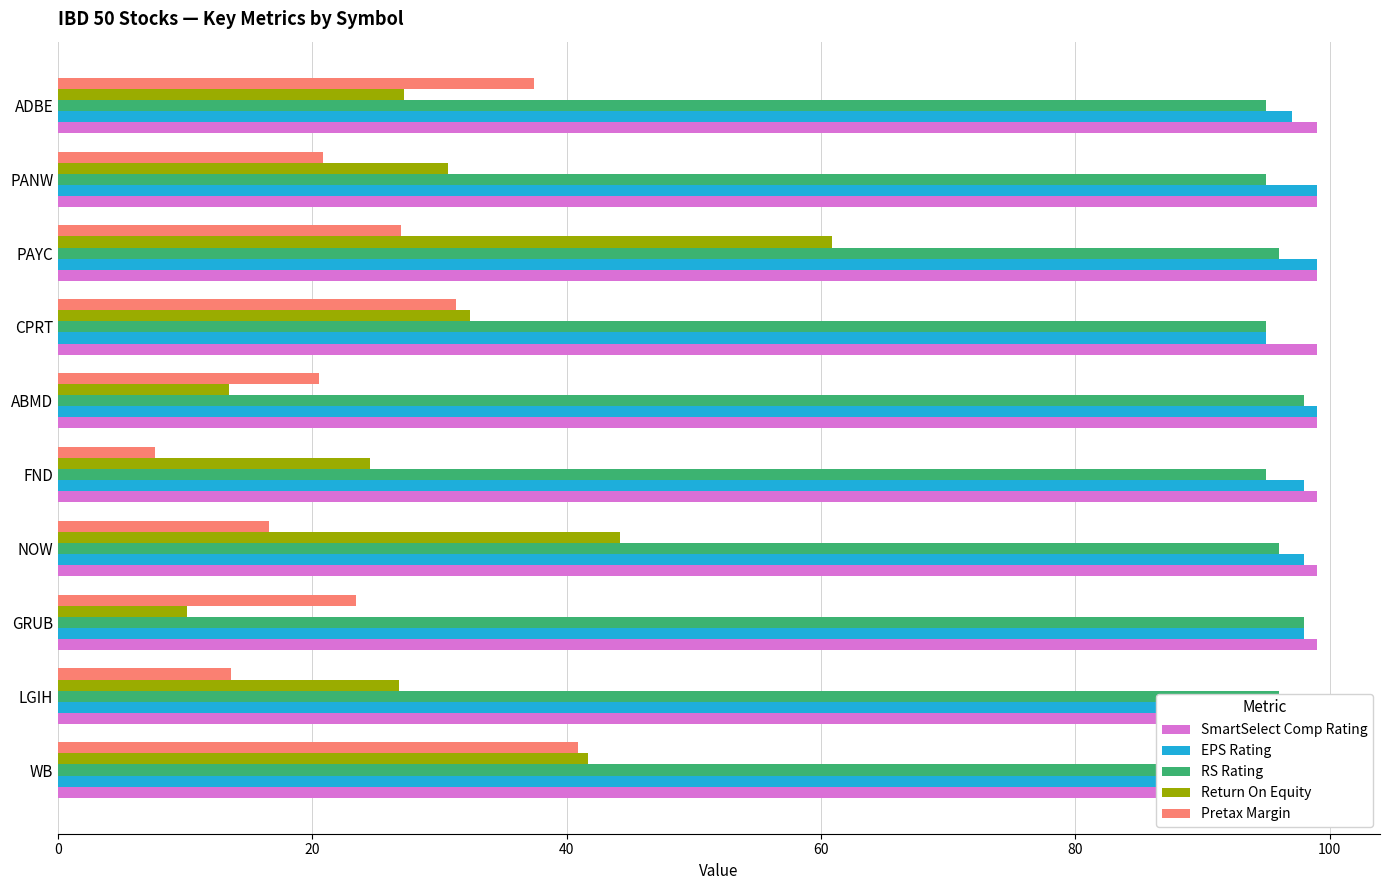

Rank the series at PANW from lowest to highest value.

Pretax Margin, Return On Equity, RS Rating, SmartSelect Comp Rating, EPS Rating